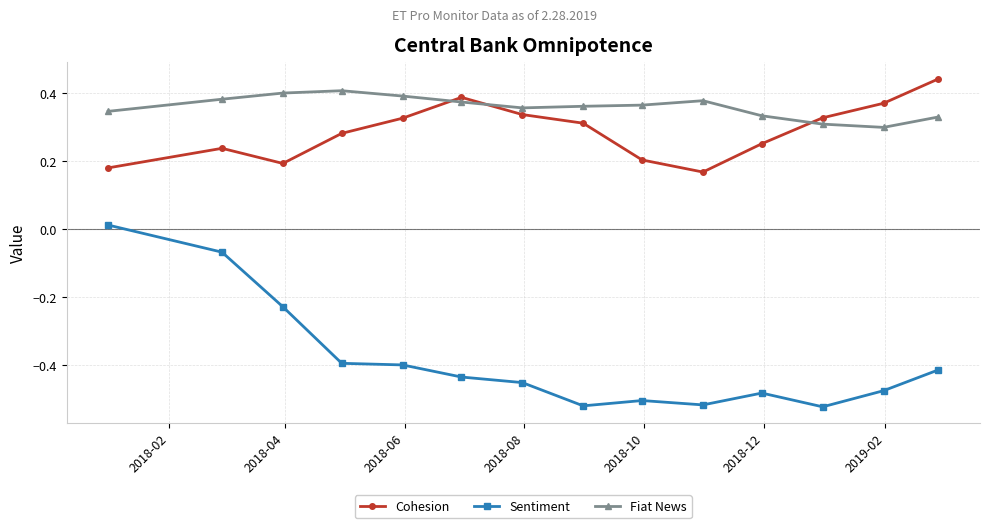

What is the sum of all Cohesion values?

4.0